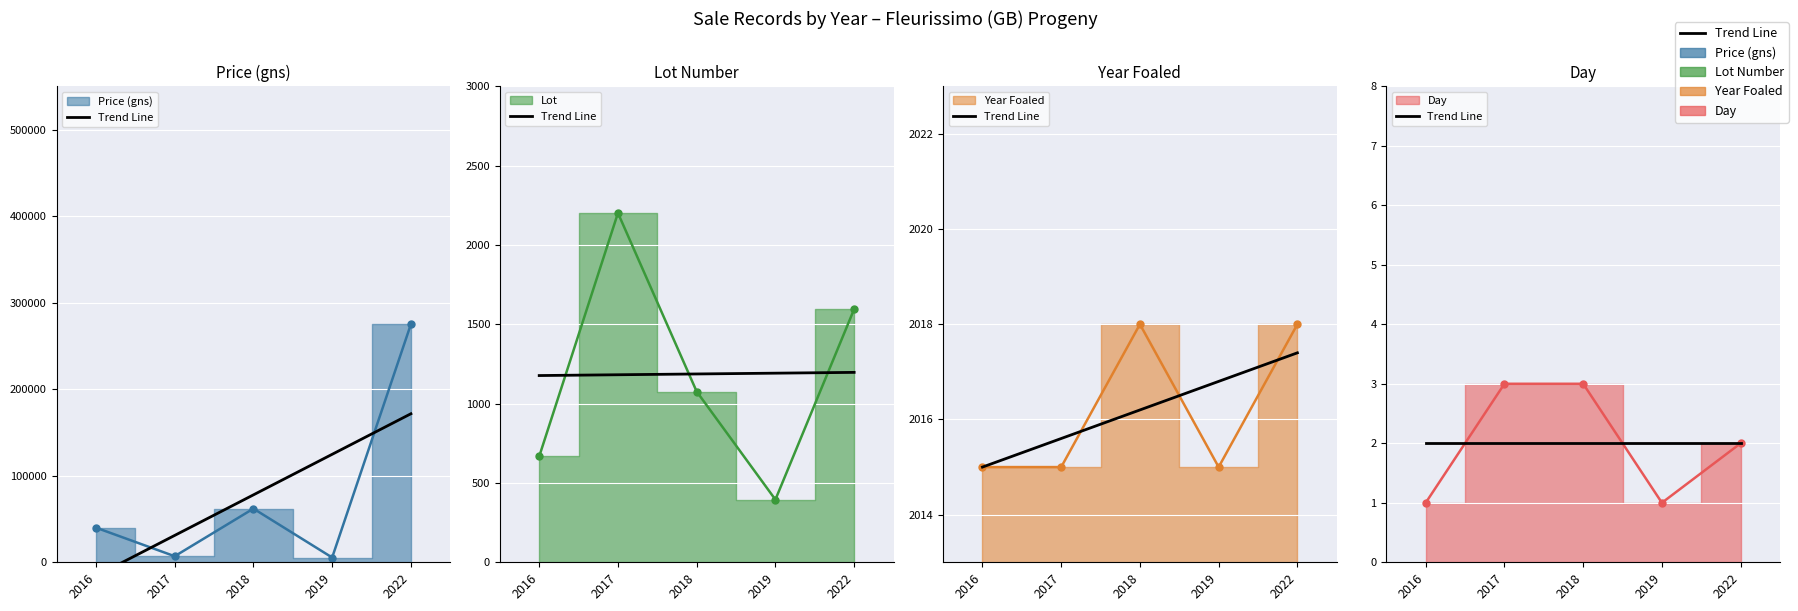

Reading right to left, list all the values displayed in this chart.

Price (gns): 275000	5500	62000	7000	40000
Lot: 1595	395	1076	2201	667
Year Foaled: 2018	2015	2018	2015	2015
Day: 2	1	3	3	1